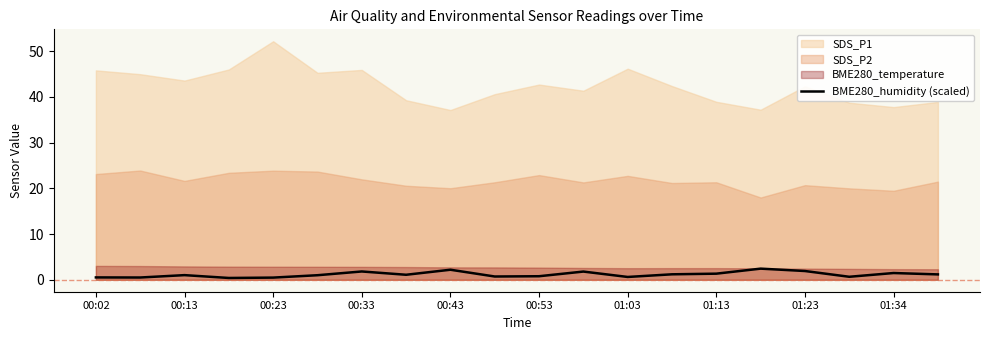

What is the highest value of the BME280_humidity (scaled) series?

2.4